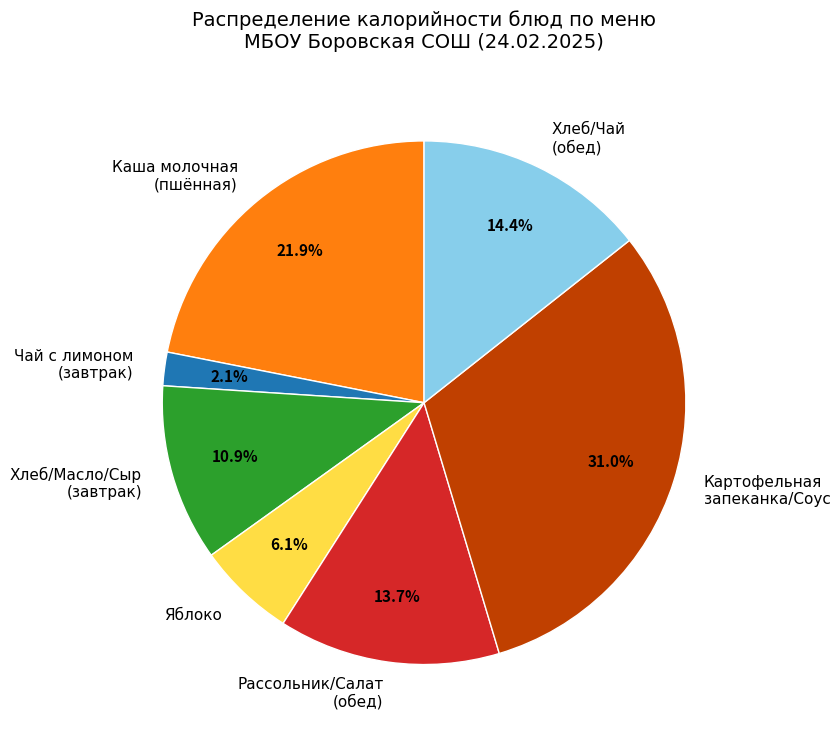

To the nearest percent, what portion does Чай с лимоном (завтрак) represent?

2%